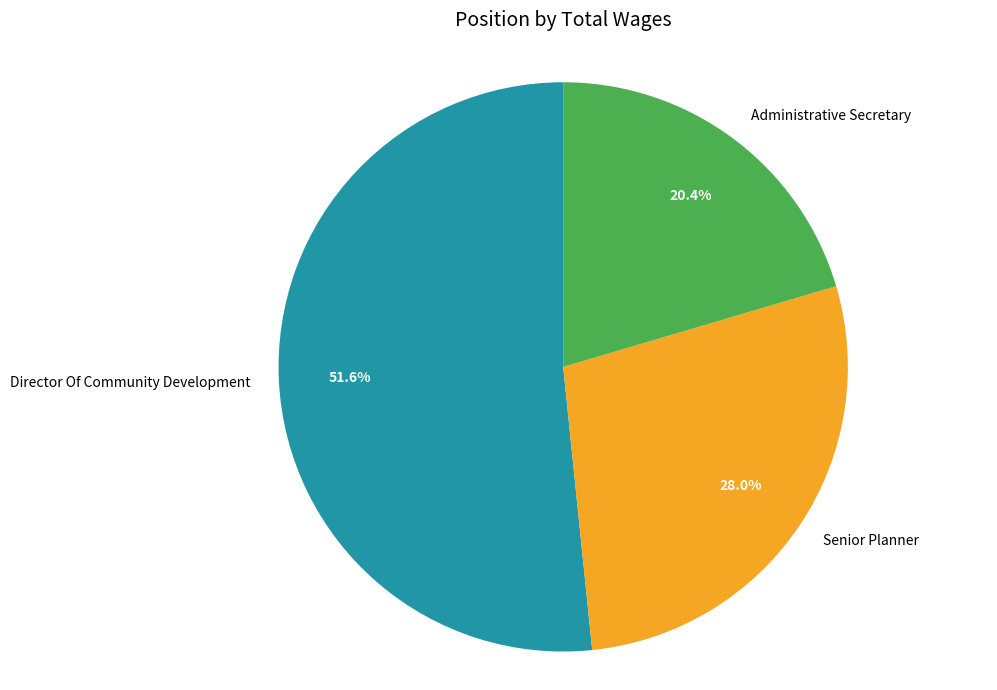

Approximately how many times larger is the value at Director Of Community Development compared to Administrative Secretary?

2.5